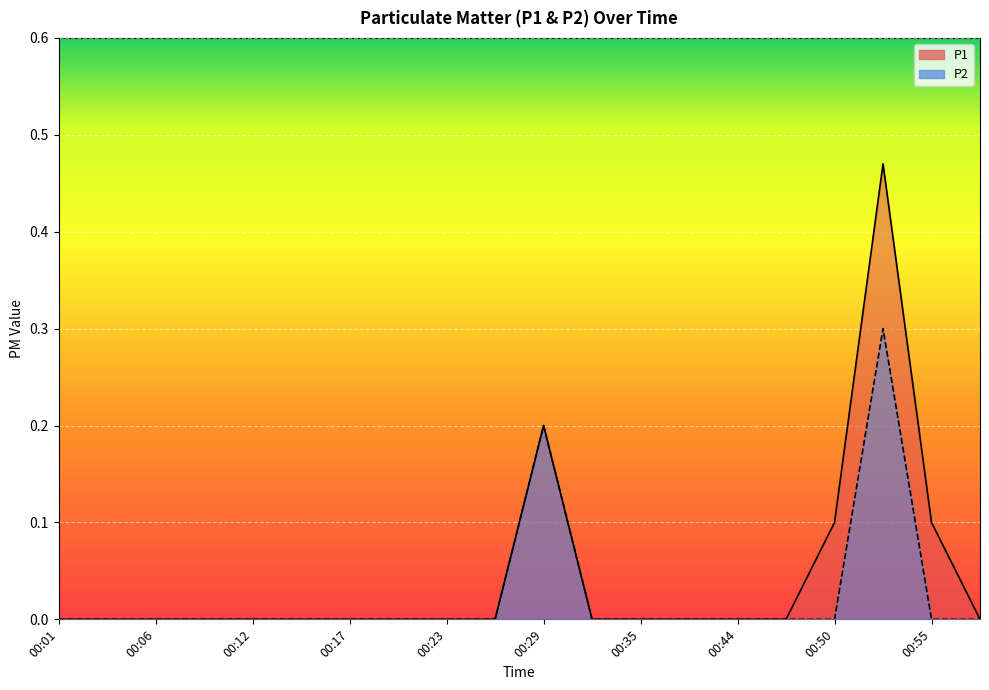

What is the greatest value displayed?

0.5